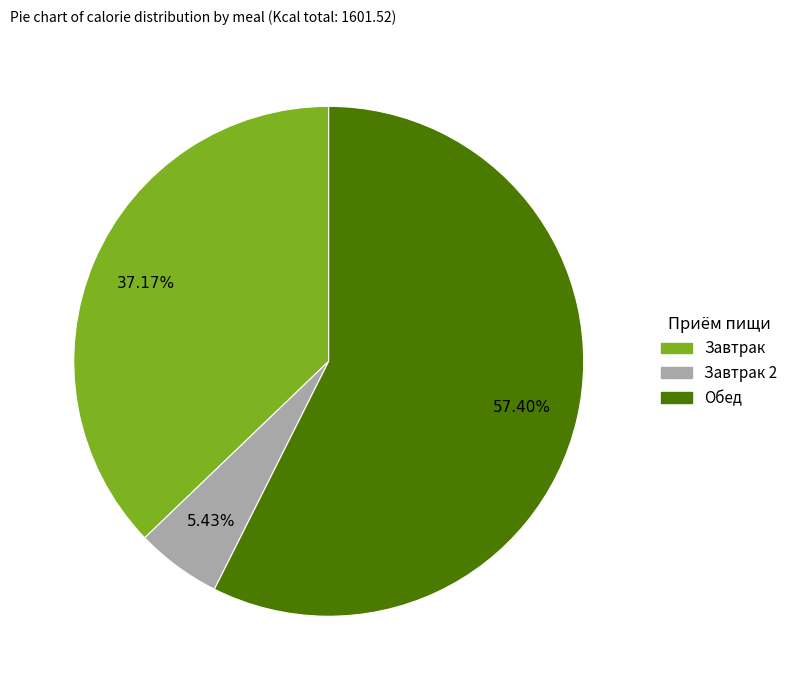

Does any single category account for the majority?

Yes